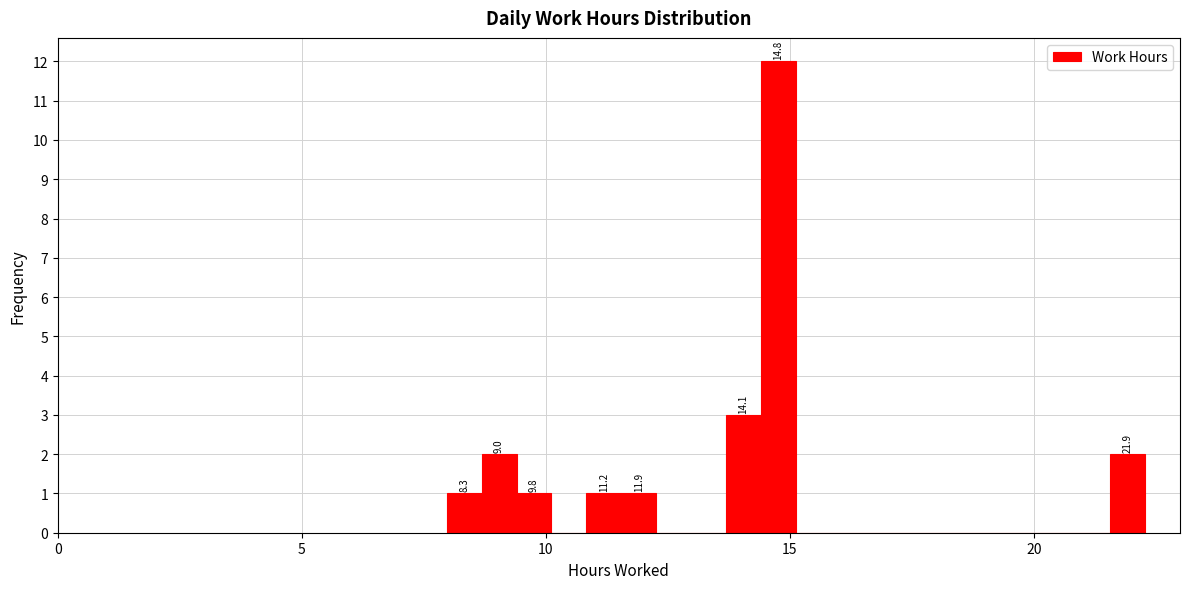

Read against the x-axis, roughly where is the centre of the tallest bar?

15.0